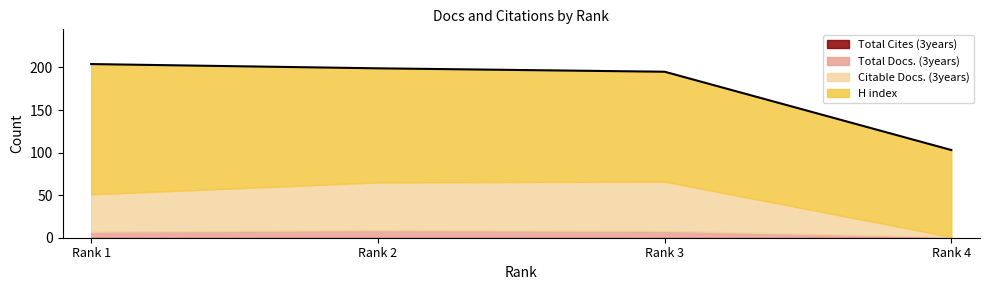

True or false: Total Cites (3years) has more than 0 points higher than both neighbors.

False